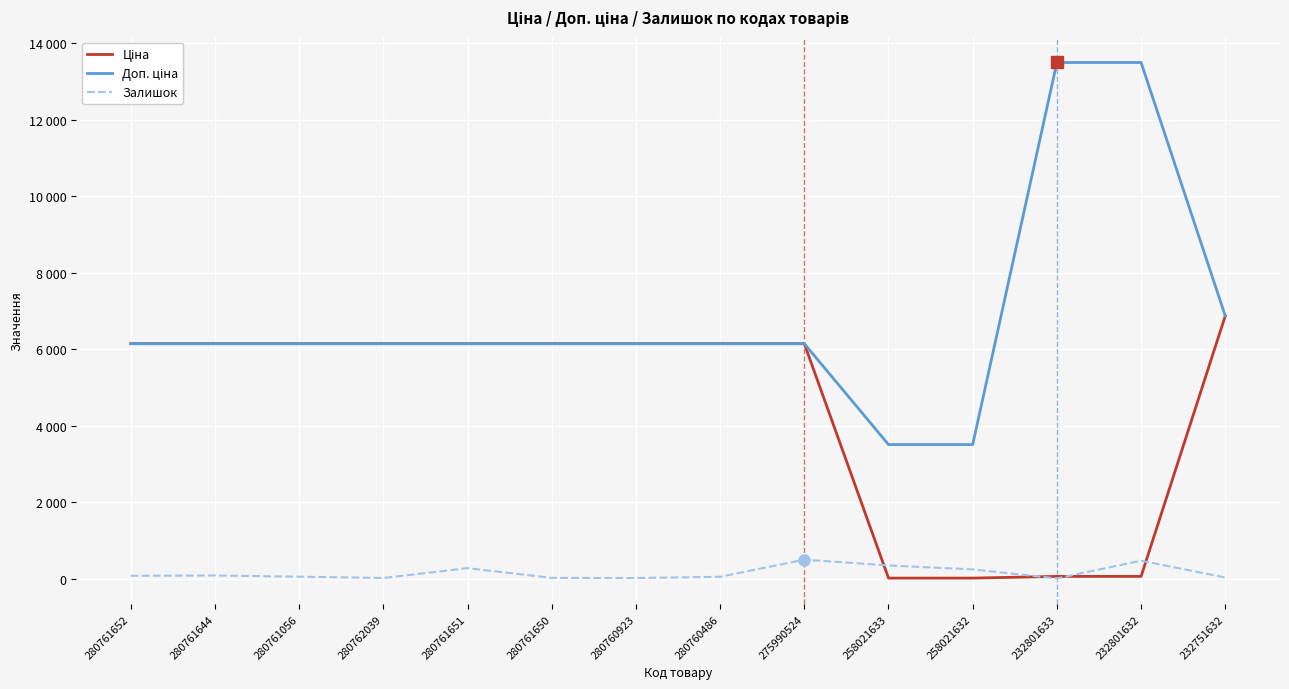

Which category has the highest value in the Ціна series?

232751632